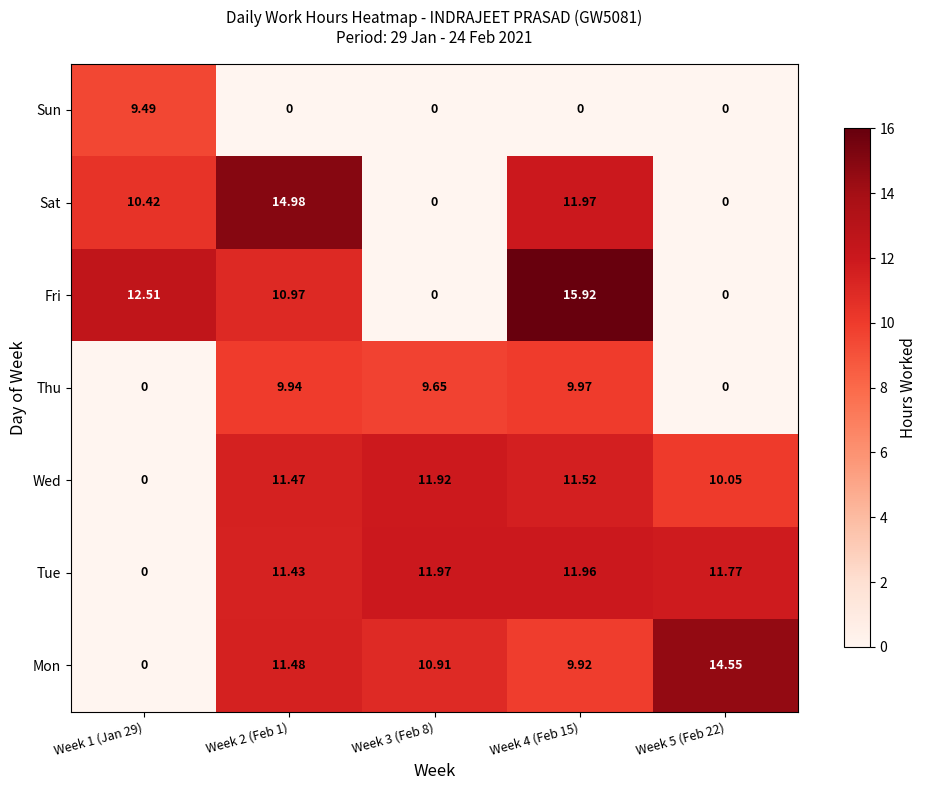

Which series changed the most between Week 2 (Feb 1) and Week 5 (Feb 22)?

Sat